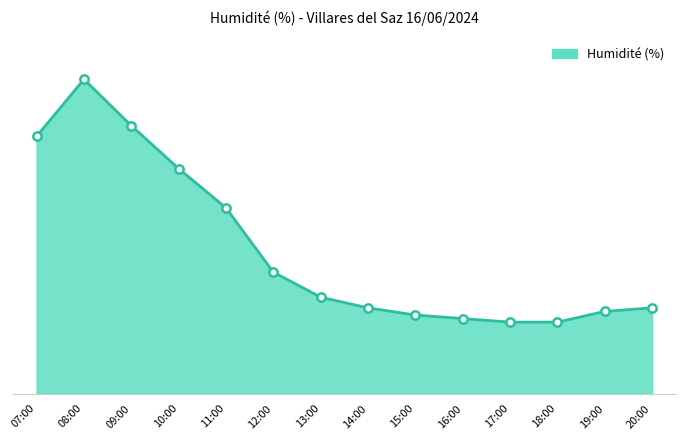

Which category has the highest value across all series?

08:00